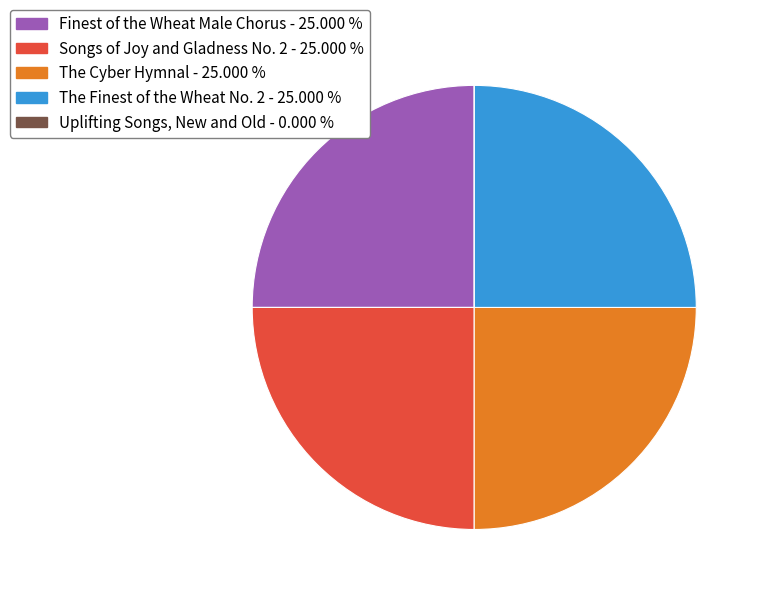

Does any single category account for the majority?

No